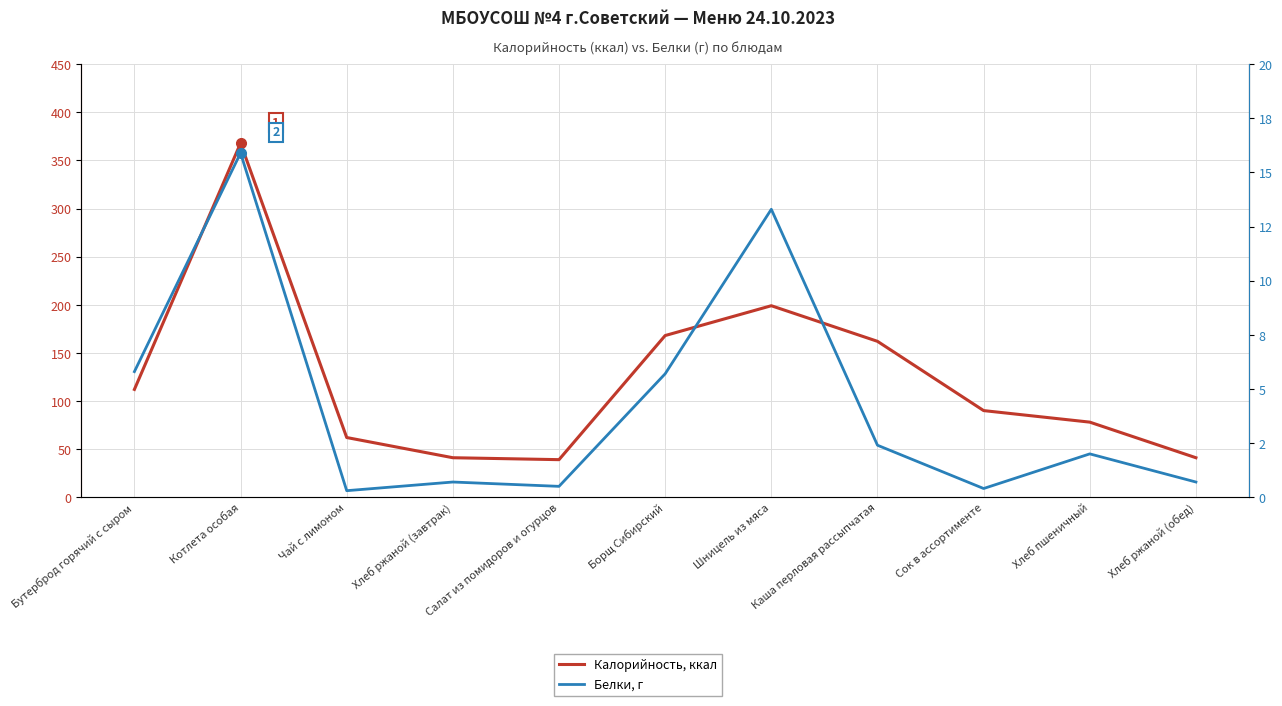

Rank the series at Сок в ассортименте from lowest to highest value.

Белки, г, Калорийность, ккал